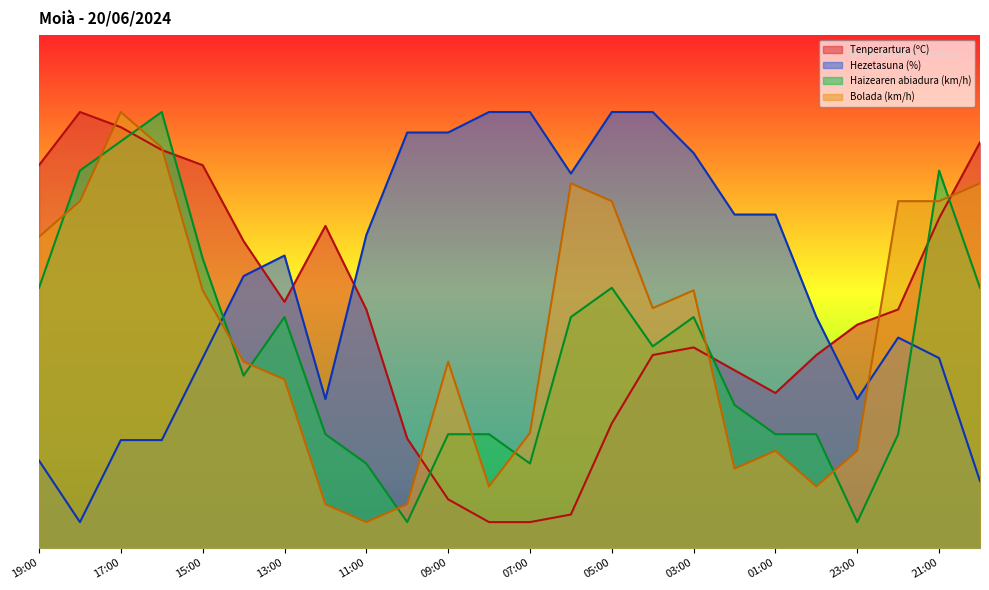

What is the value of the Haizearen abiadura (km/h) point at the 21st from the left?

5.0